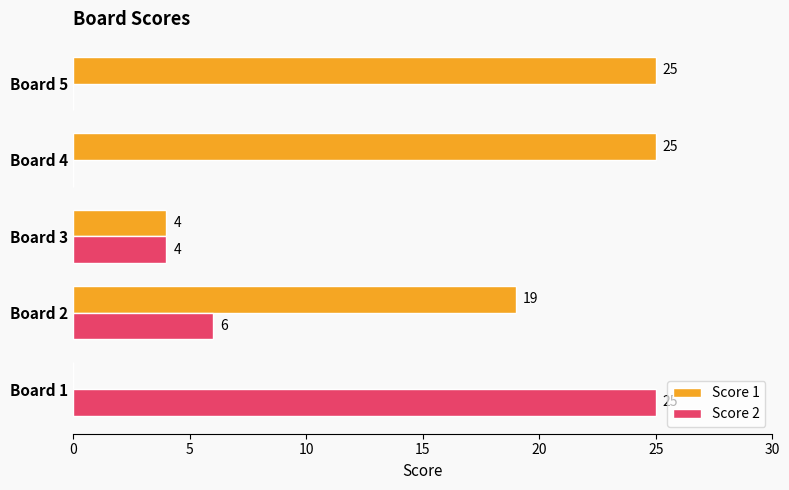

What value does the Score 1 series have at Board 2, to the nearest 10?

20